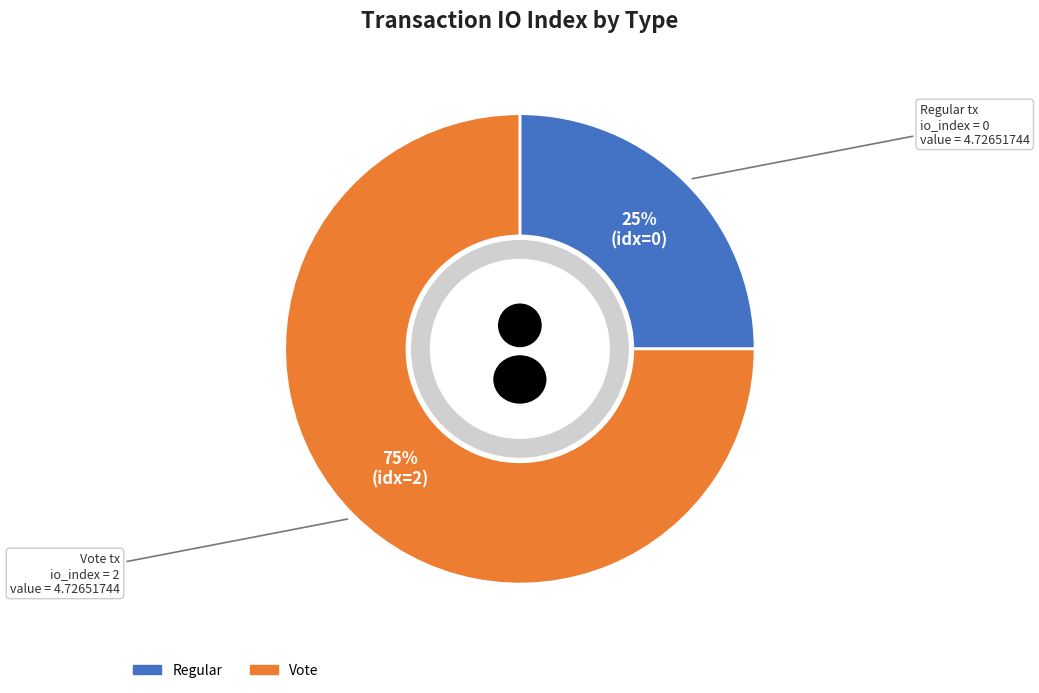

Which slice is the smallest?

Regular (io_index=0)